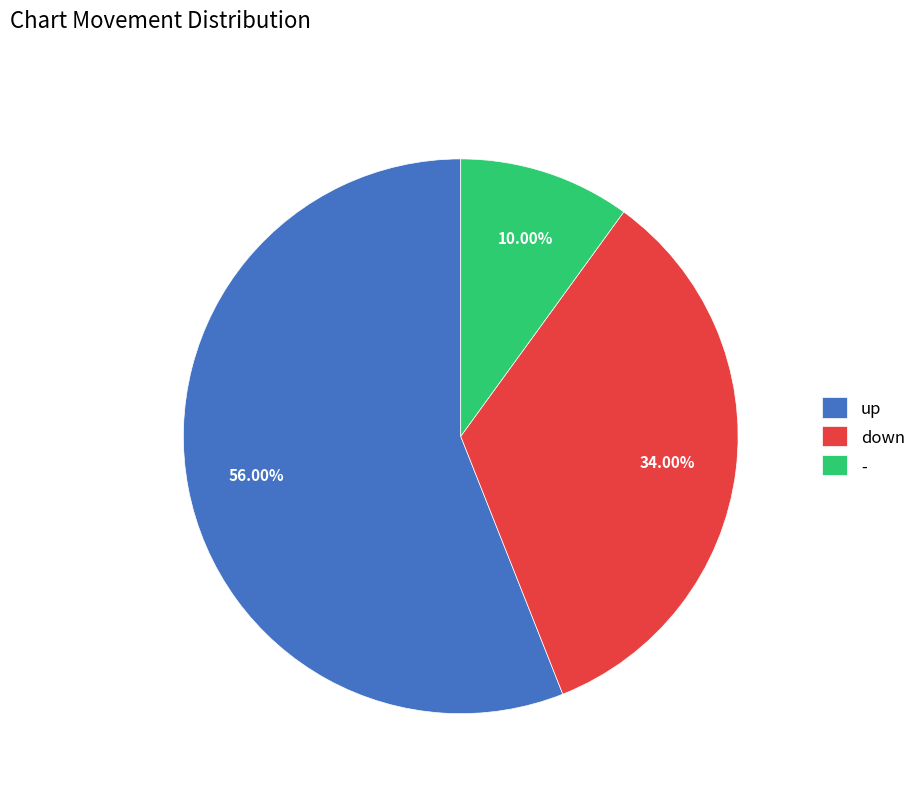

Rank the categories by value from highest to lowest.

up, down, -